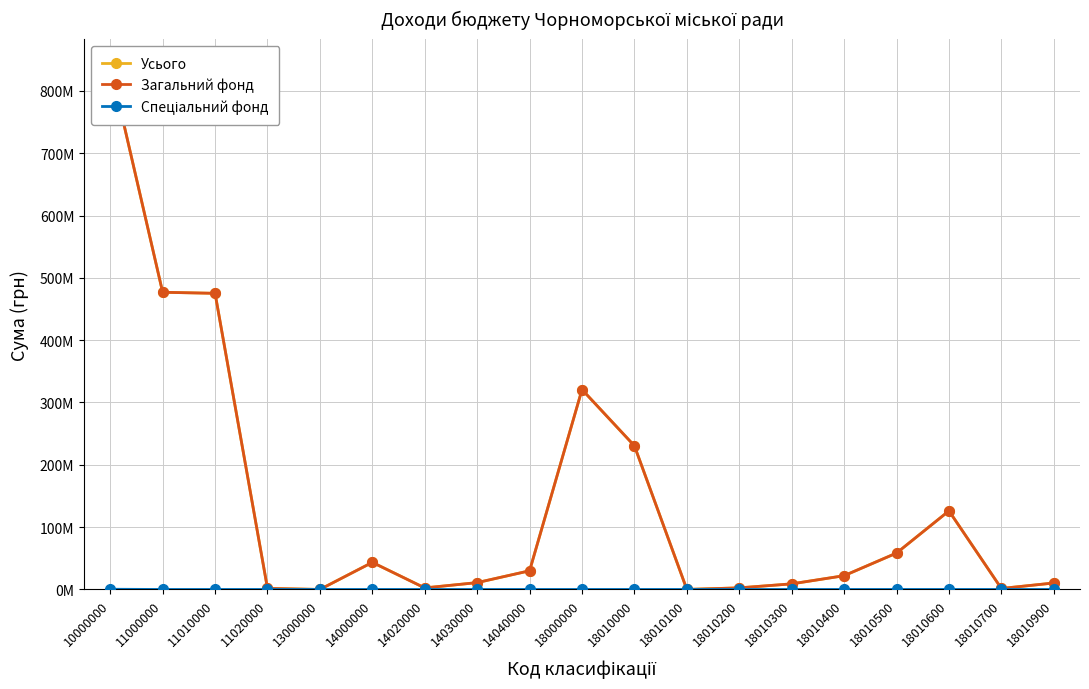

Which series has the widest spread of values?

Усього